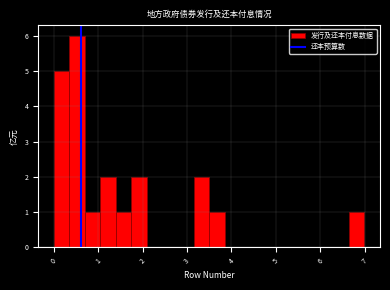

Read against the x-axis, roughly where is the centre of the tallest bar?

0.5